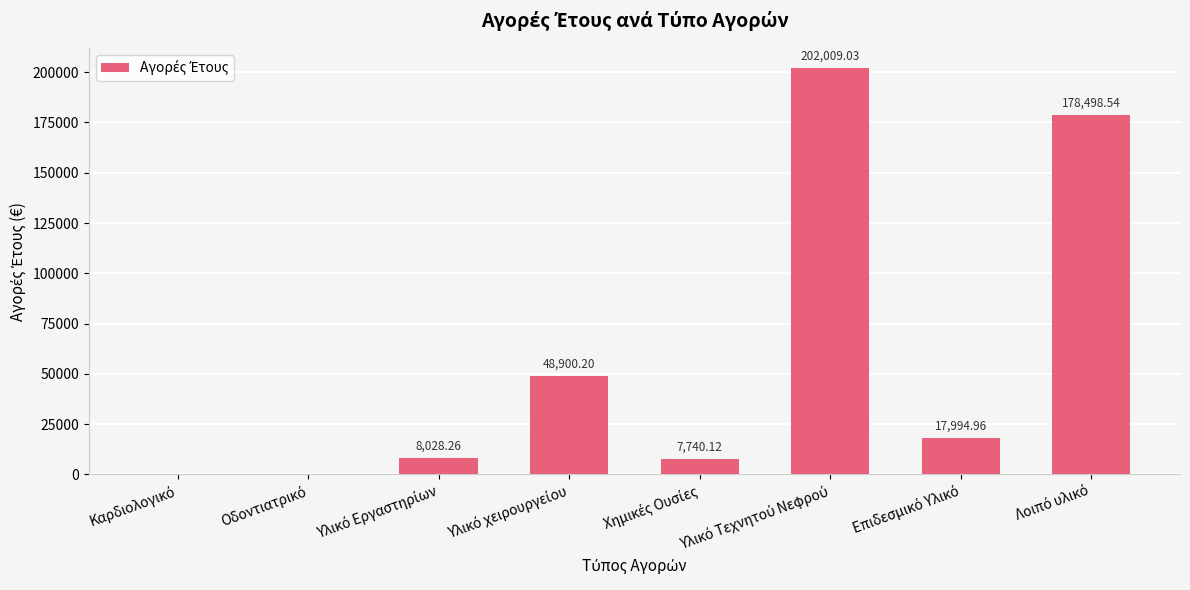

Does the chart contain stacked bars?

No